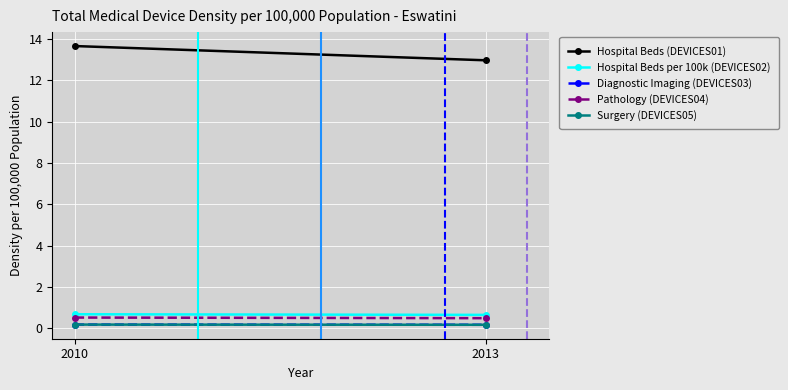

Is this an area chart (filled region under the line)?

No